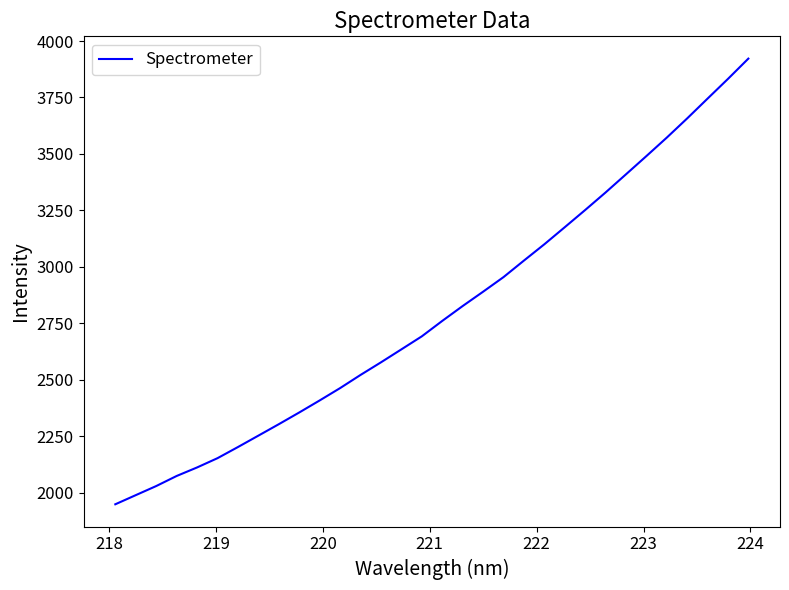

What is the difference between the maximum and minimum values?

1972.8